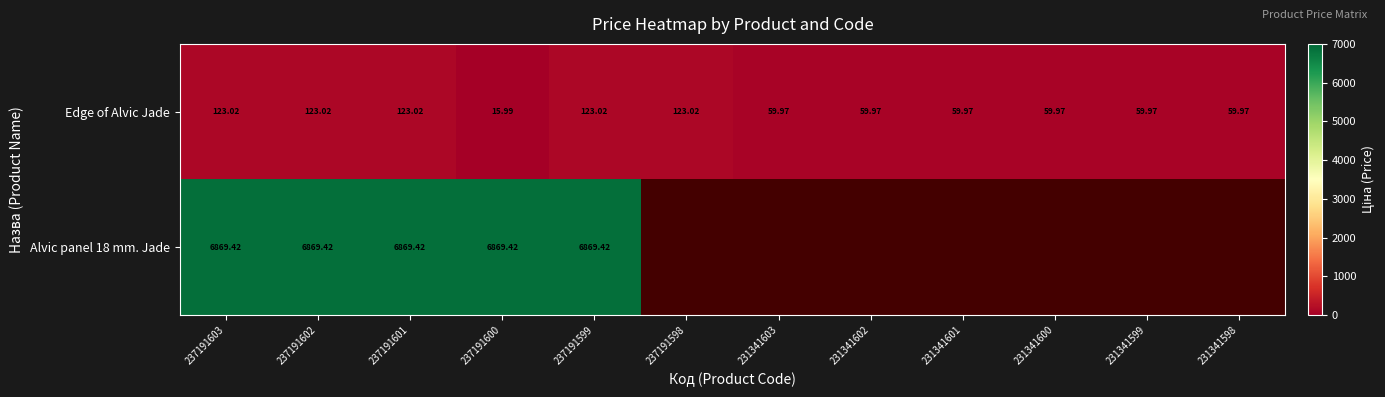

Rank the series by their maximum value, from lowest to highest.

Edge of Alvic Jade, Alvic panel 18 mm. Jade